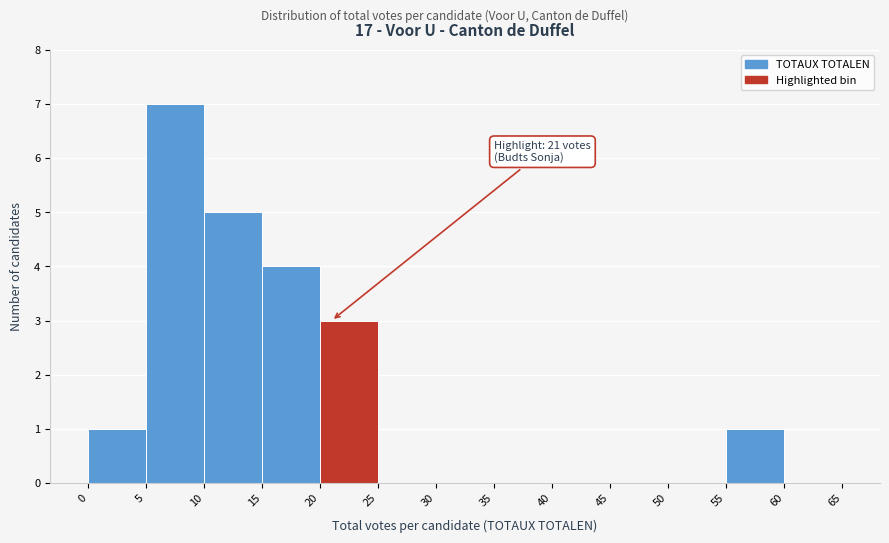

Which range on the x-axis has the tallest bar?

5 to 10